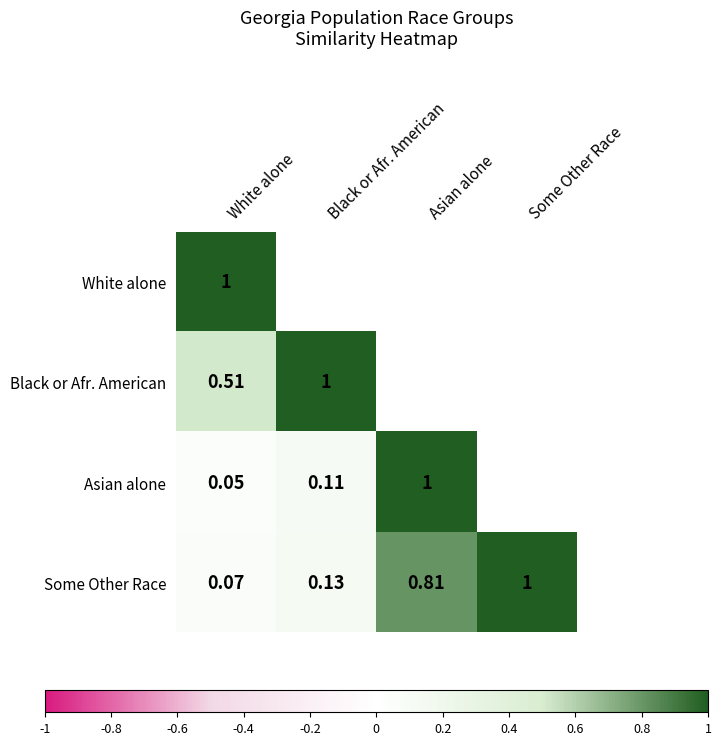

At which category is the sum across all series the highest?

White alone